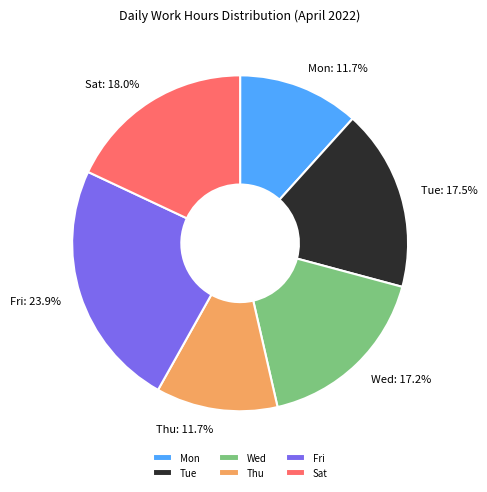

Which slice is the largest?

Fri